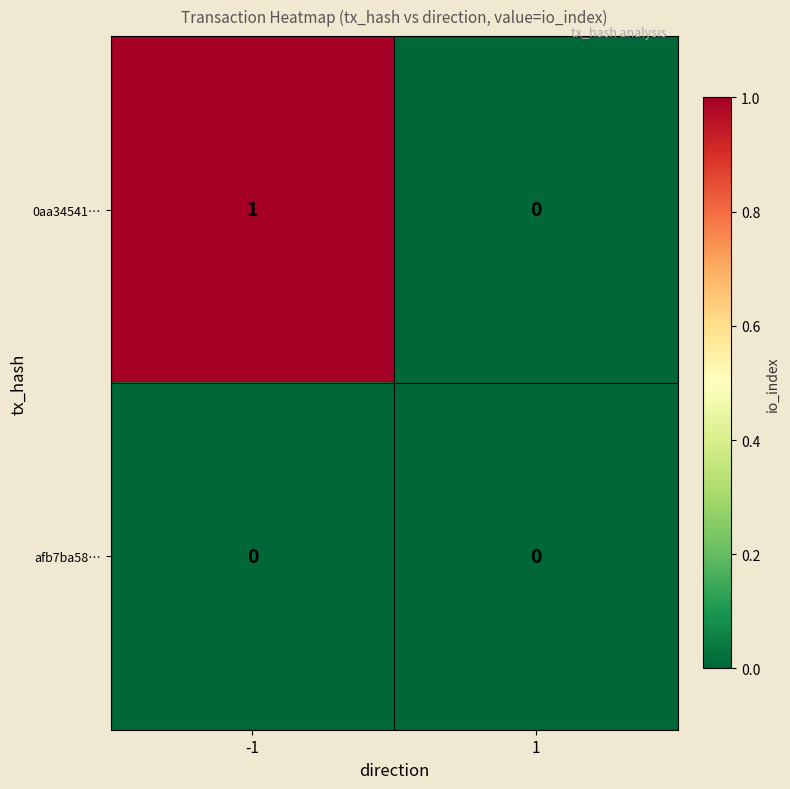

True or false: 0aa34541… has a value of 0 at 1.

True